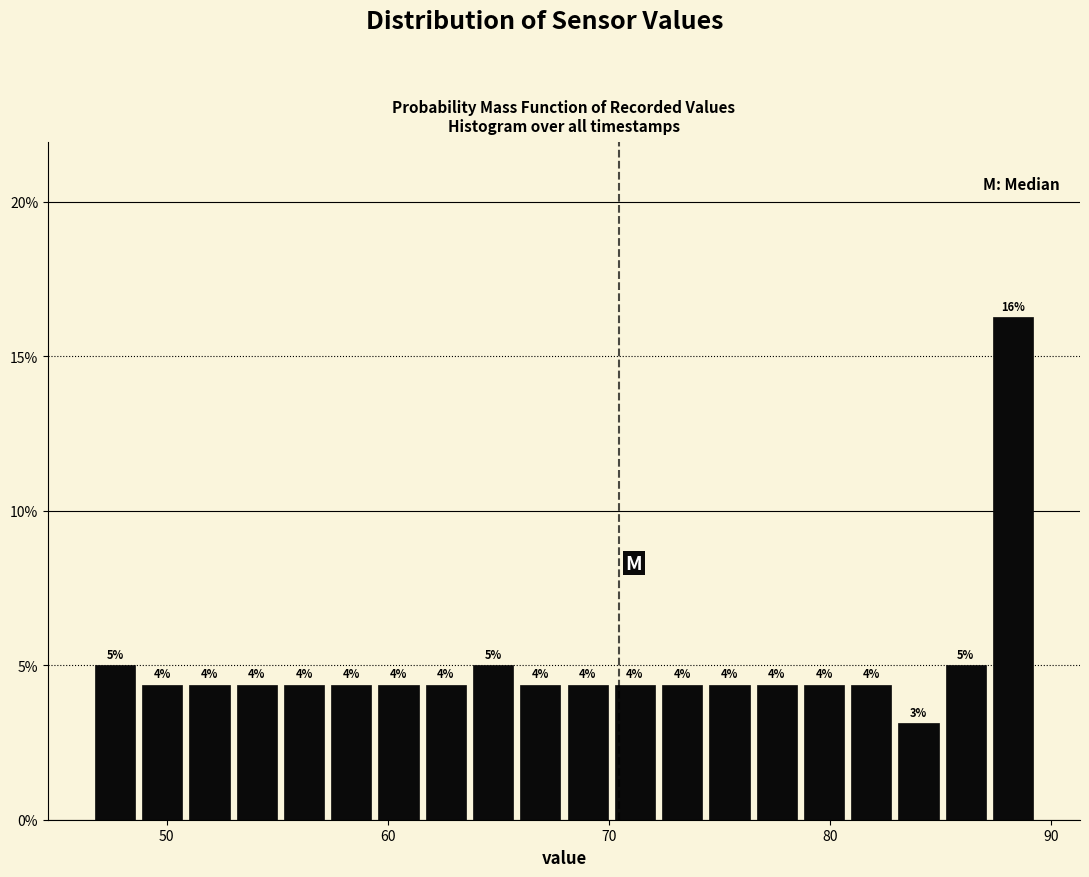

Around what value on the x-axis is the tallest bar? Give the approximate position of its centre, as read against the axis.

88